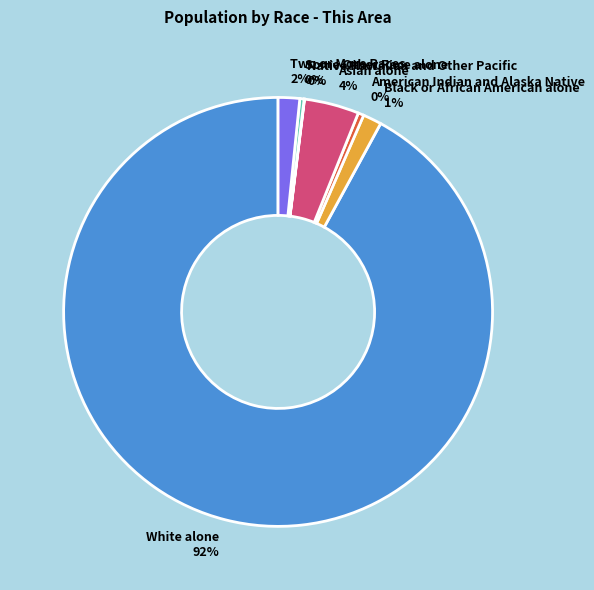

To the nearest percent, what portion does Black or African American alone represent?

1%